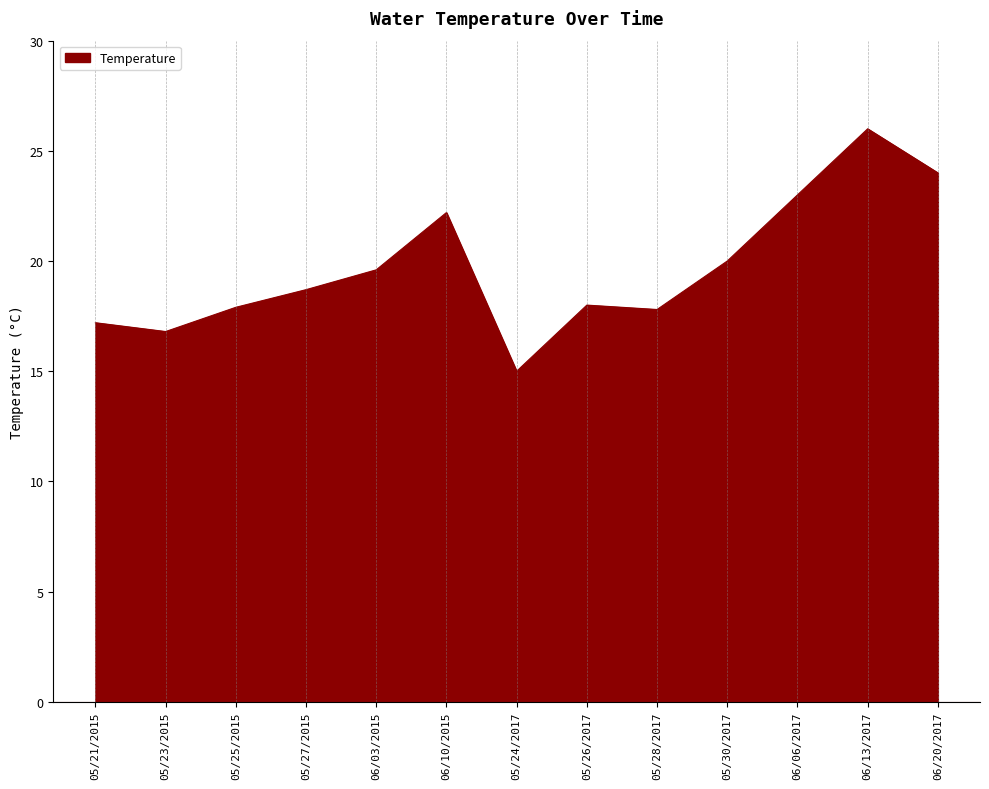

What is the difference between the values at 06/13/2017 and 05/26/2017?

8.0